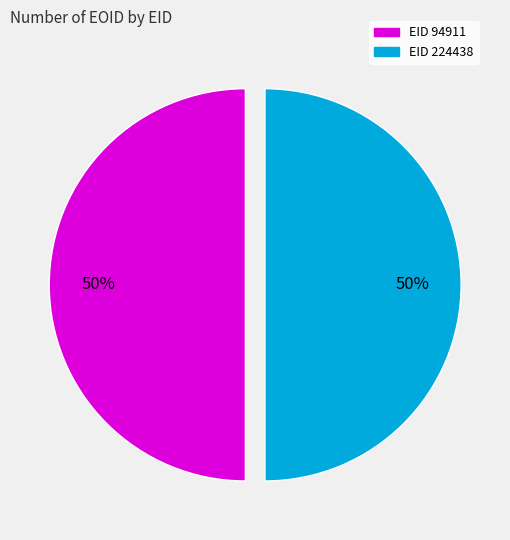

To the nearest percent, what is the average slice percentage?

50%